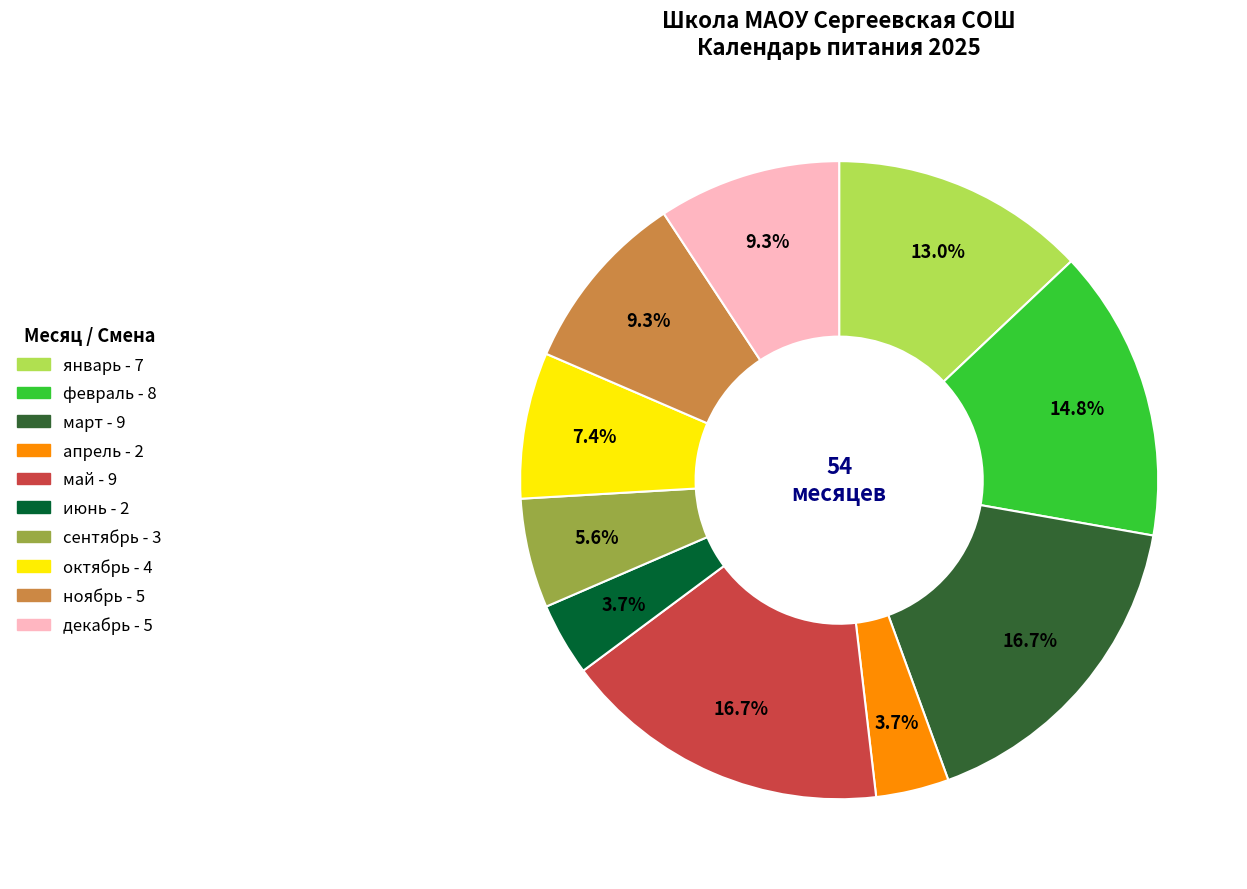

Count the number of slices in the pie.

10